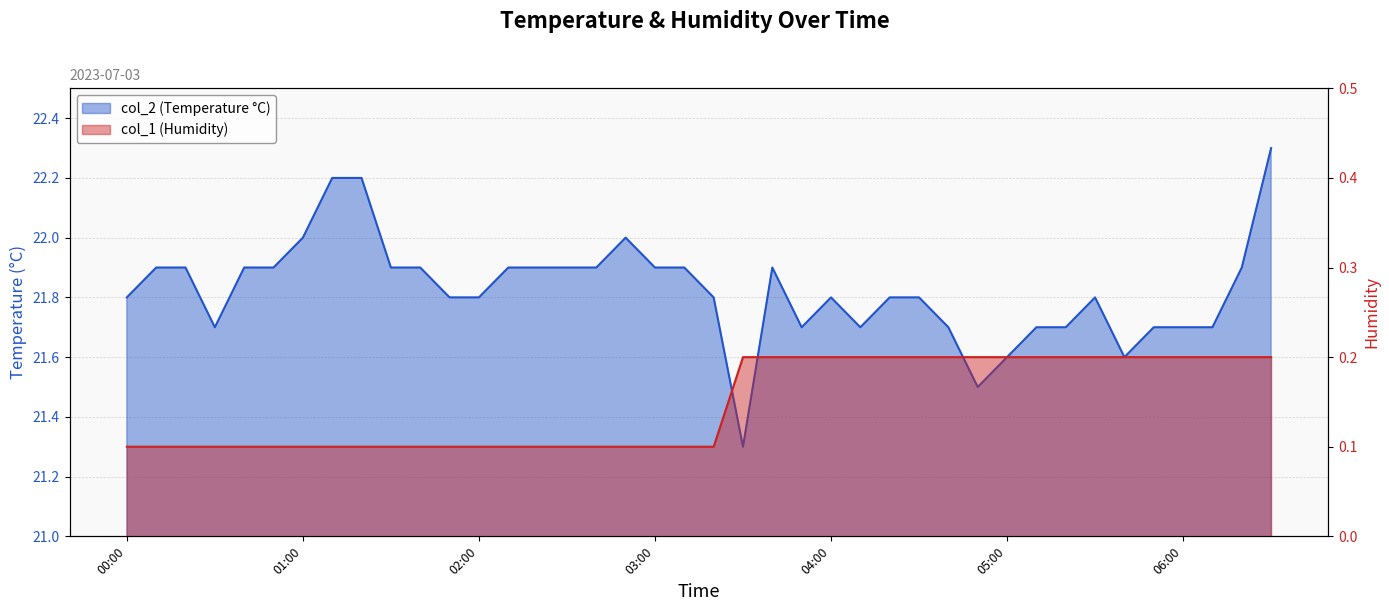

Read the col_1 value at 06:10.

0.2